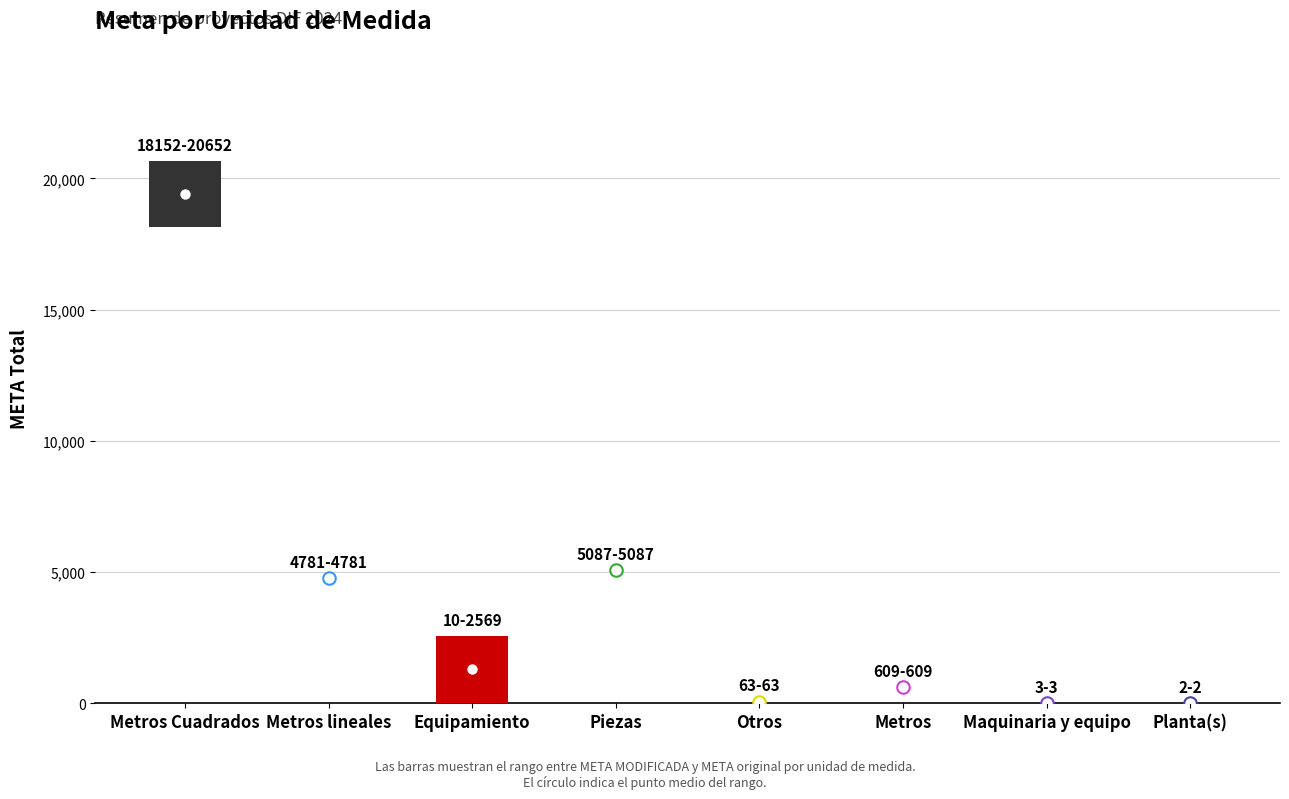

At which label does META reach its peak?

Metros Cuadrados